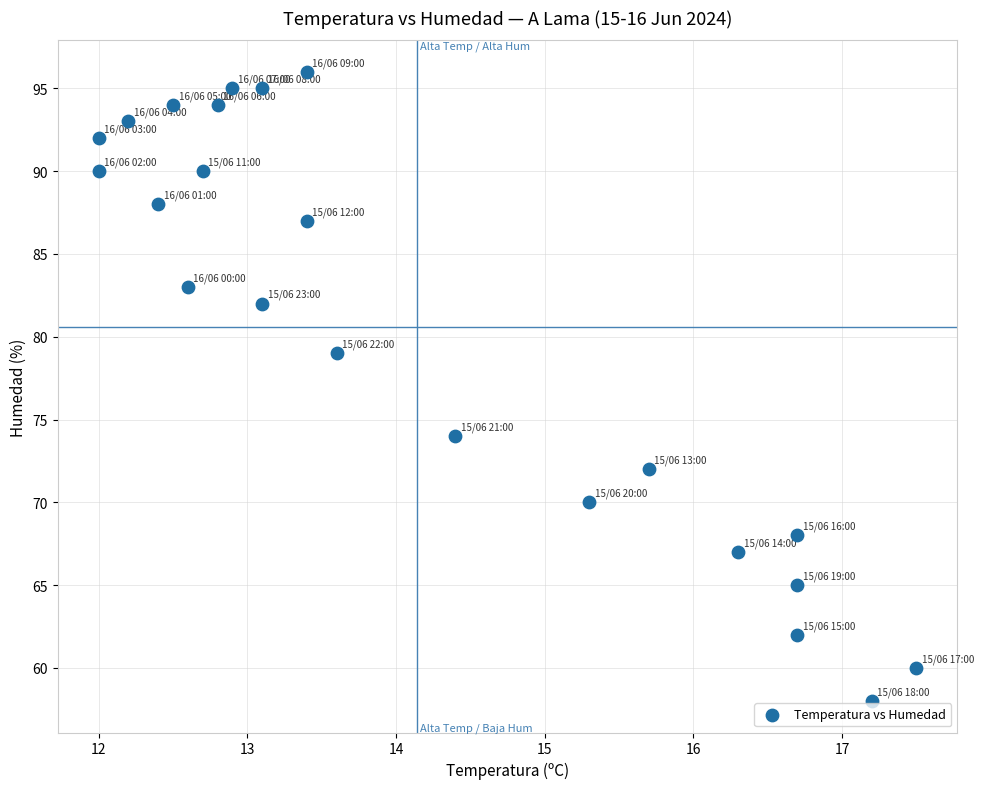

What Y value in the scatter plot is closest to 77?

79